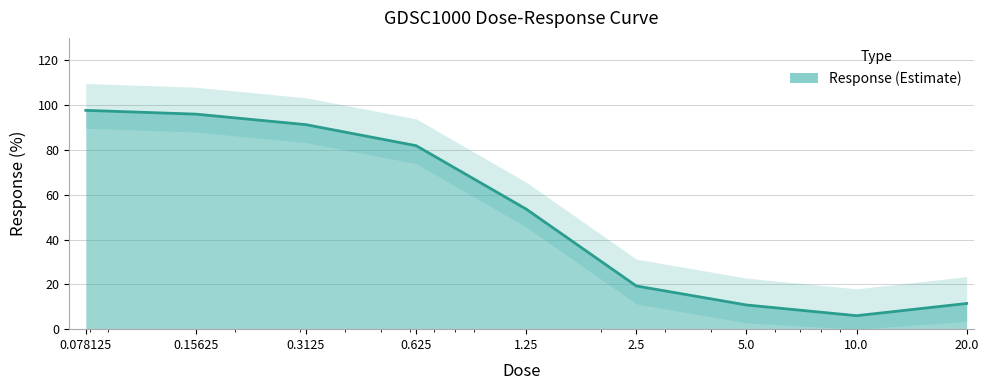

At which category does the data reach its first local valley?

10.0